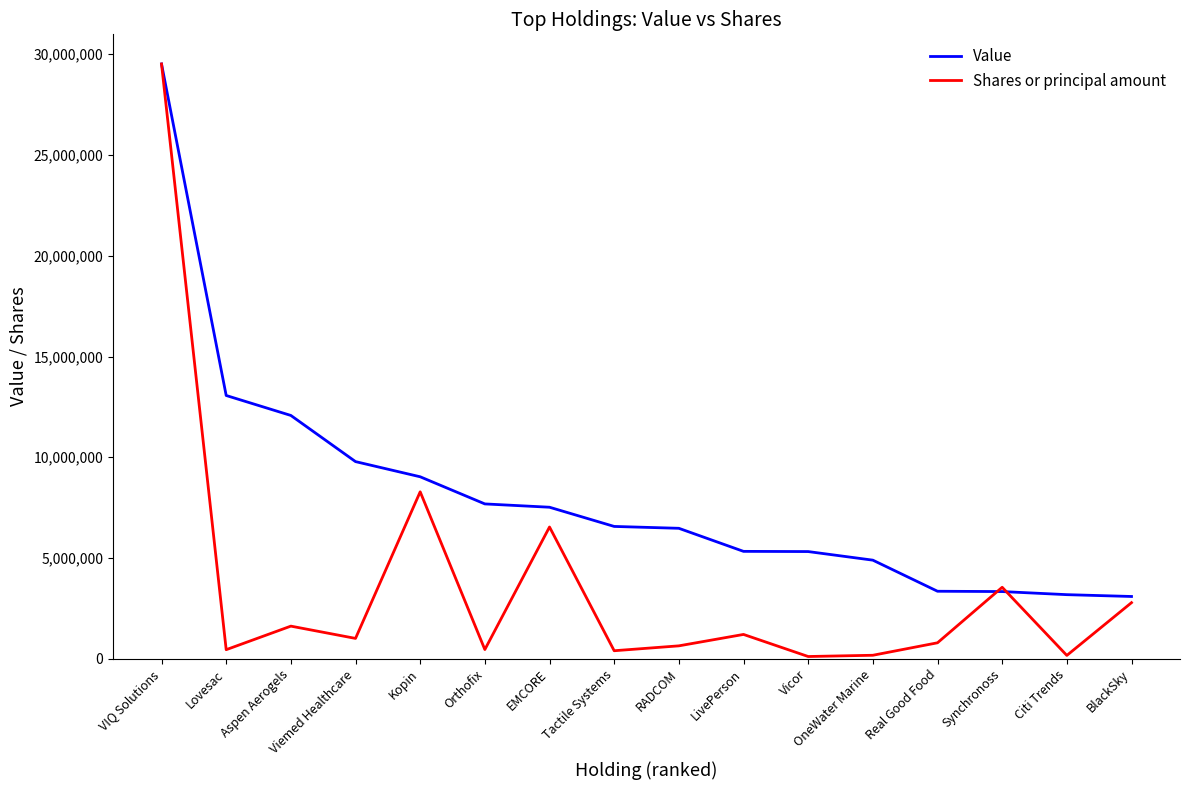

What is the total value across all series at LivePerson?

6539705